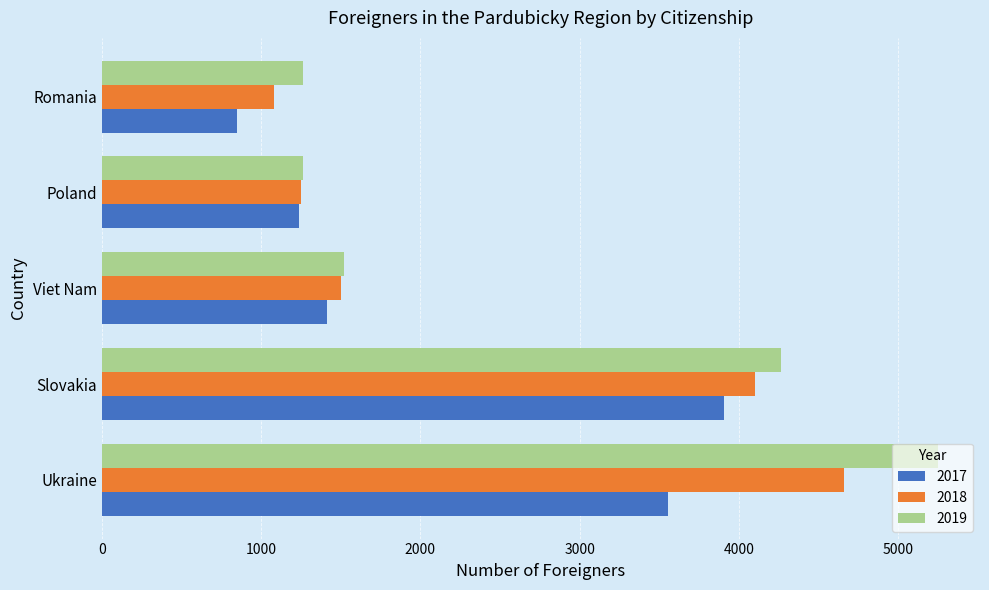

Between Viet Nam and Romania, which series saw the biggest shift?

2017